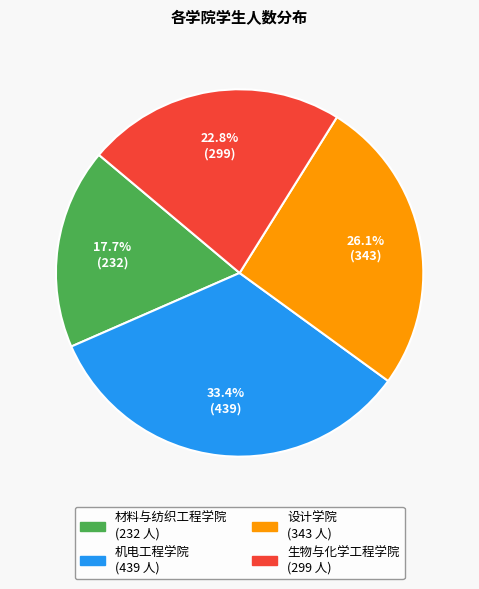

Between 生物与化学工程学院 and 设计学院, which is larger?

设计学院